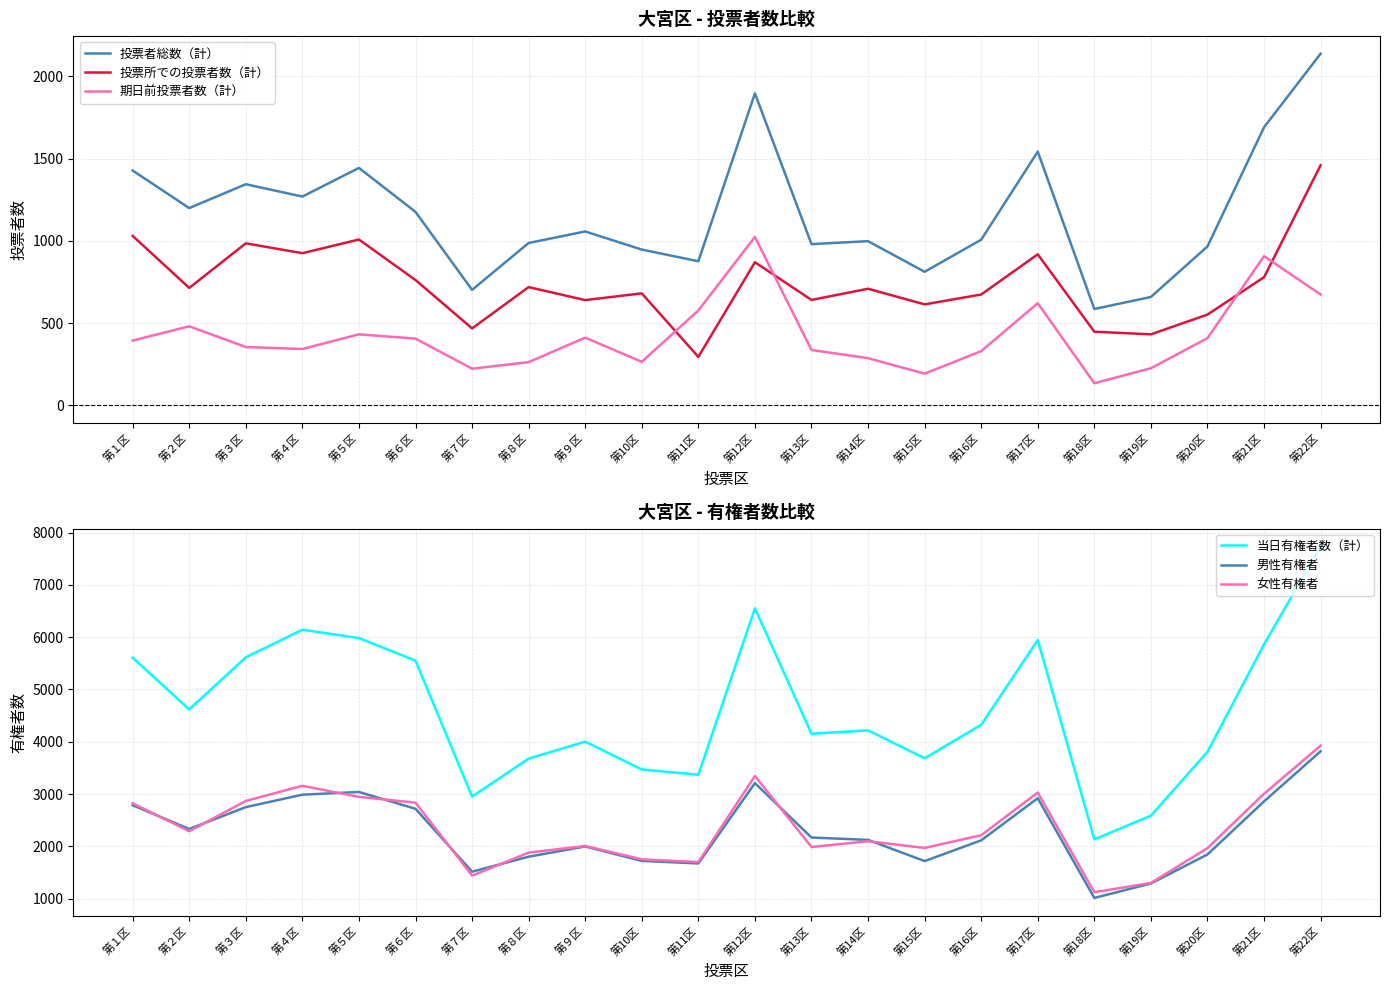

At which category does 投票所での投票者数（計） reach its first local valley?

第２区